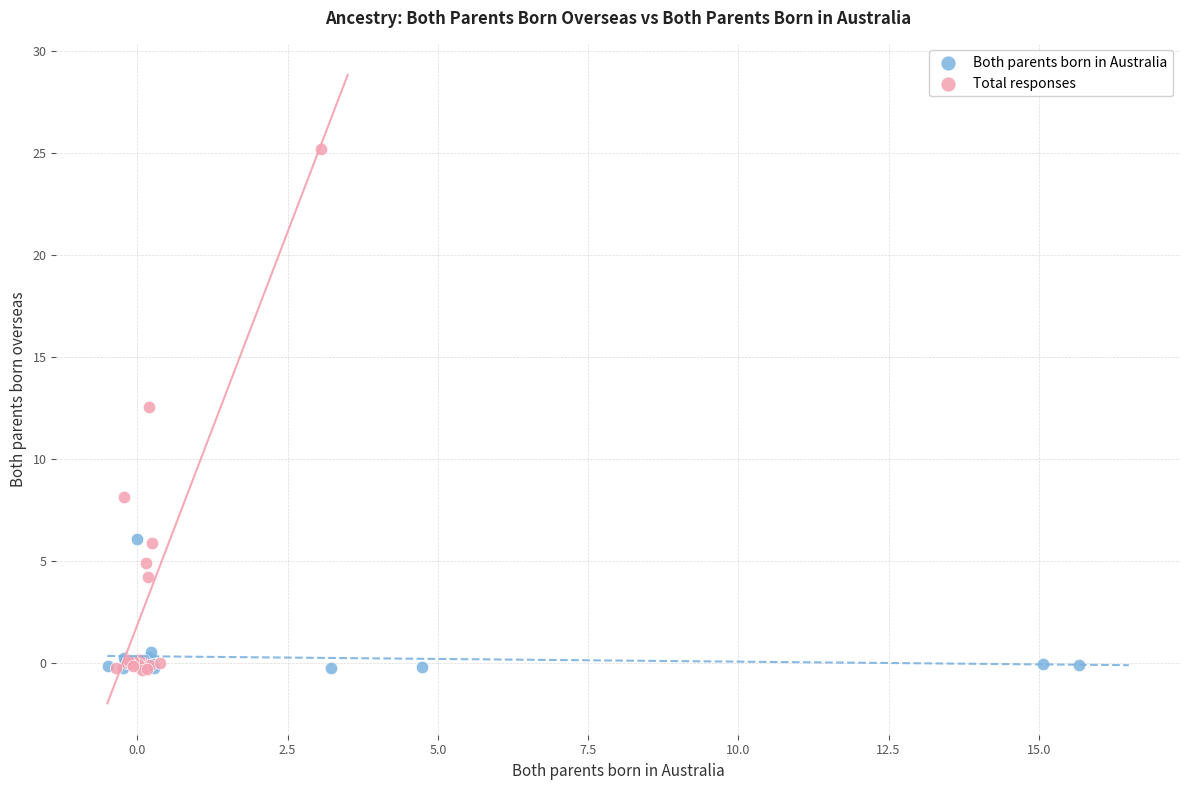

What are all the series names shown in the legend?

Both parents born in Australia, Total responses